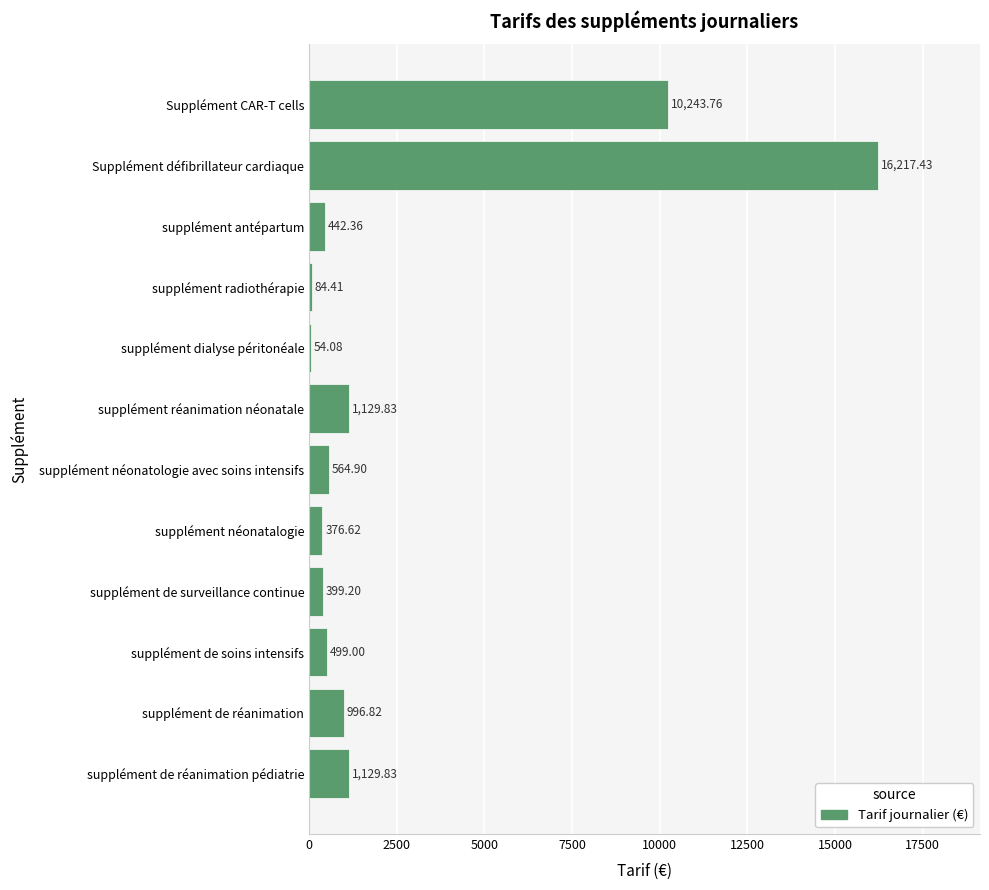

How many values exceed 564?

6